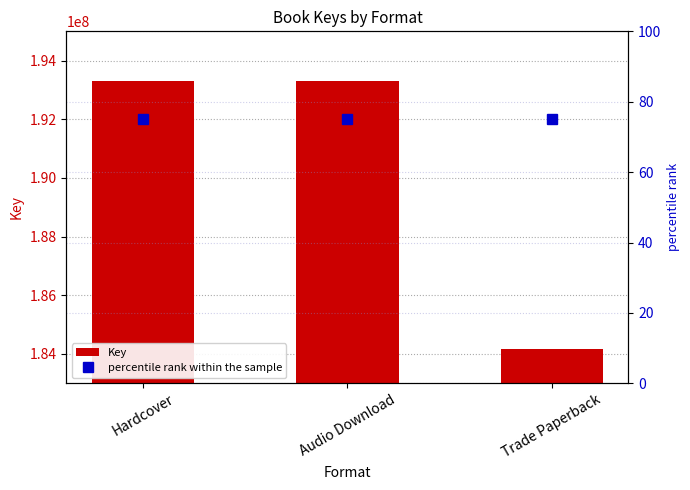

Which category has the highest value across all series?

Hardcover